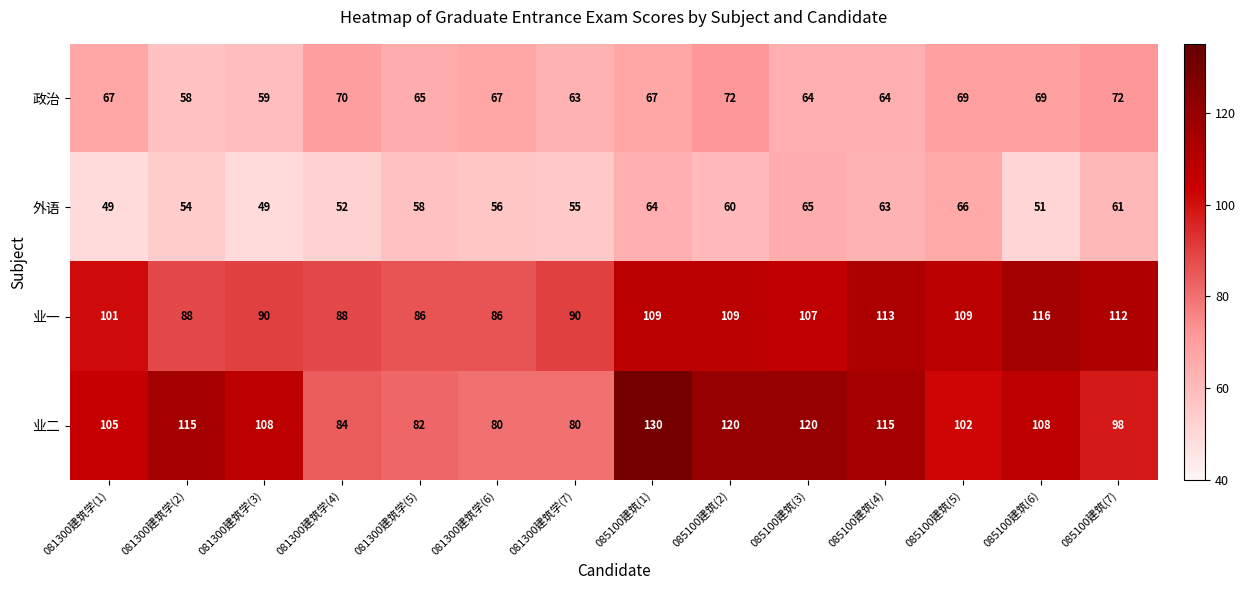

Which series has the largest total across all categories?

业二